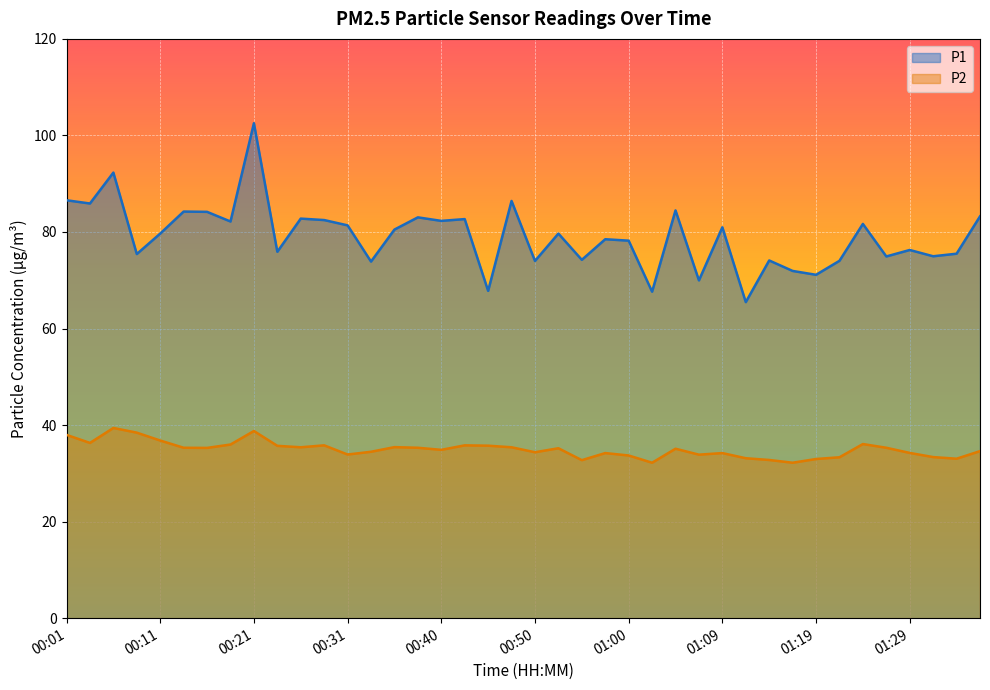

Between 00:09 and 00:16, which series saw the biggest shift?

P1